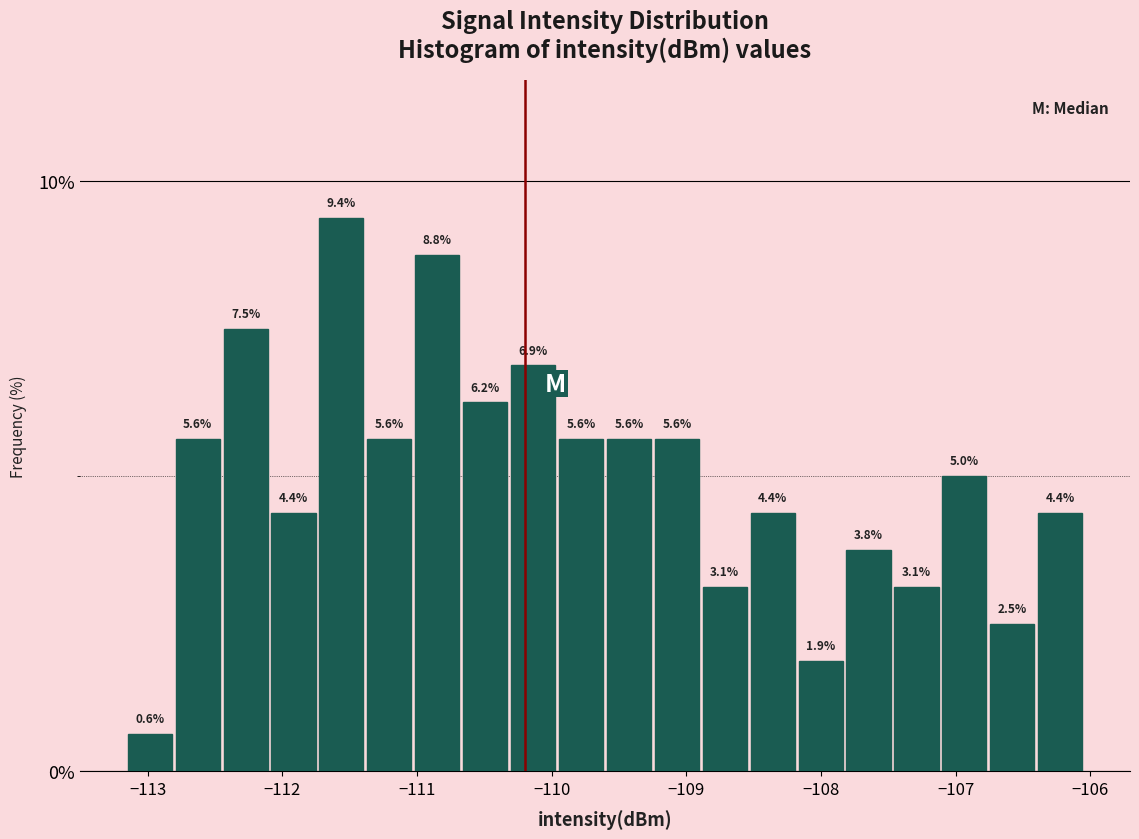

Read against the x-axis, roughly where is the centre of the tallest bar?

-111.6